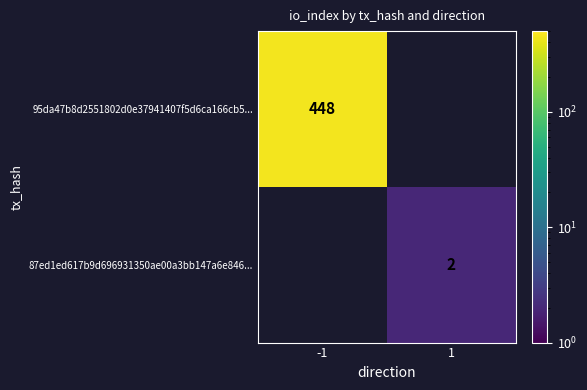

Between 1 and -1, which is larger?

-1